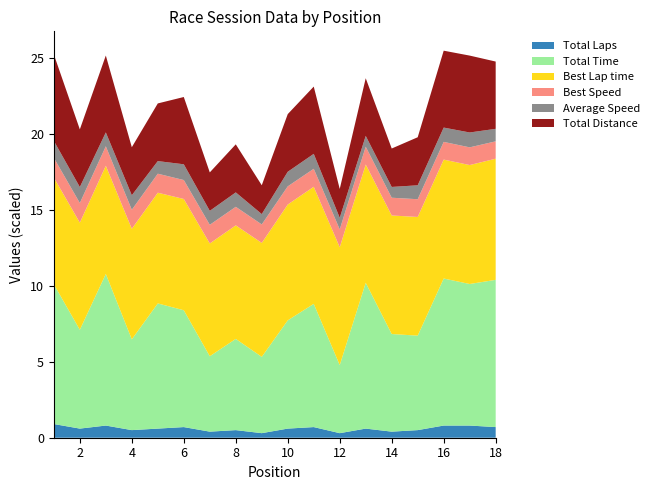

Reading left to right, transcribe all the data shown in this chart.

Total Laps: 1=9.0	2=6.0	3=8.0	4=5.0	5=6.0	6=7.0	7=4.0	8=5.0	9=3.0	10=6.0	11=7.0	12=3.0	13=6.0	14=4.0	15=5.0	16=8.0	17=8.0	18=7.0
Total Time: 1=918.9	2=649.9	3=997.0	4=596.9	5=823.1	6=768.3	7=495.8	8=599.7	9=501.7	10=711.7	11=810.2	12=447.6	13=958.9	14=641.9	15=621.2	16=967.0	17=930.8	18=968.1
Best Lap time: 1=87.7	2=88.0	3=88.9	4=90.9	5=91.0	6=91.5	7=92.7	8=93.3	9=93.7	10=95.2	11=96.2	12=96.9	13=97.2	14=97.4	15=97.6	16=97.7	17=97.8	18=99.6
Best Speed: 1=129.7	2=129.2	3=127.9	4=125.2	5=125.0	6=124.4	7=122.7	8=121.9	9=121.4	10=119.5	11=118.2	12=117.4	13=117.0	14=116.8	15=116.6	16=116.4	17=116.3	18=114.2
Average Speed: 1=111.4	2=105.0	3=91.3	4=95.3	5=82.9	6=103.7	7=91.8	8=94.8	9=68.0	10=95.9	11=98.3	12=76.2	13=71.2	14=70.9	15=91.6	16=94.1	17=97.8	18=82.3
Total Distance: 1=28.4	2=19.0	3=25.3	4=15.8	5=19.0	6=22.1	7=12.6	8=15.8	9=9.5	10=19.0	11=22.1	12=9.5	13=19.0	14=12.6	15=15.8	16=25.3	17=25.3	18=22.1